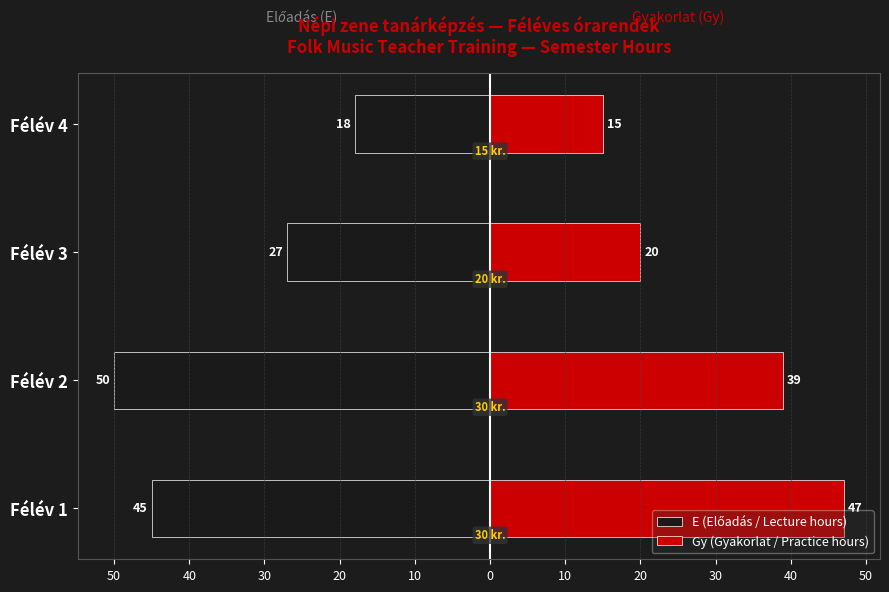

What are all the series names shown in the legend?

E (Előadás / Lecture hours), Gy (Gyakorlat / Practice hours)